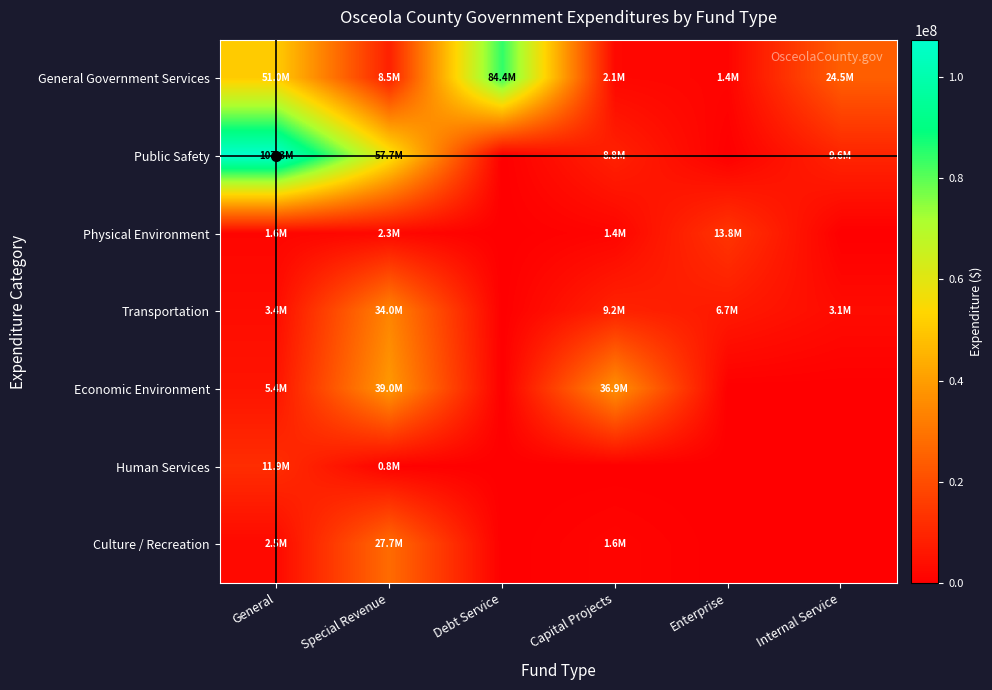

Between Special Revenue and Capital Projects, which series saw the biggest shift?

Public Safety